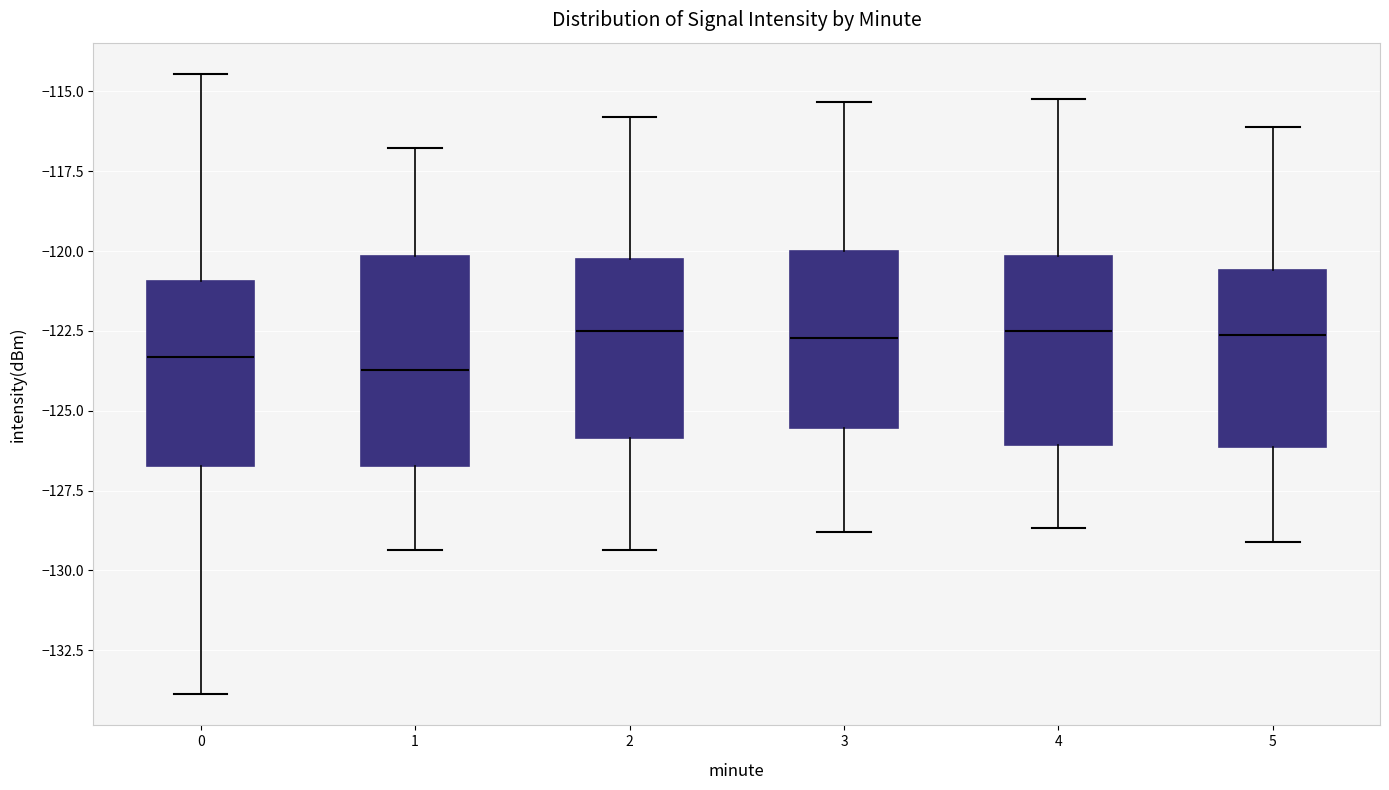

Reading left to right, transcribe this box plot: for each box, give where its median line is, the range the box spans, and where its two whiskers end, as read against the y-axis. The values are not printed on the chart, so give them approximately, as read against the axis.

0: median -123.5, box -126.5 to -121.0, whiskers -134.0 to -114.5
1: median -123.5, box -126.5 to -120.0, whiskers -129.5 to -117.0
2: median -122.5, box -126.0 to -120.0, whiskers -129.5 to -116.0
3: median -122.5, box -125.5 to -120.0, whiskers -129.0 to -115.5
4: median -122.5, box -126.0 to -120.0, whiskers -128.5 to -115.0
5: median -122.5, box -126.0 to -120.5, whiskers -129.0 to -116.0